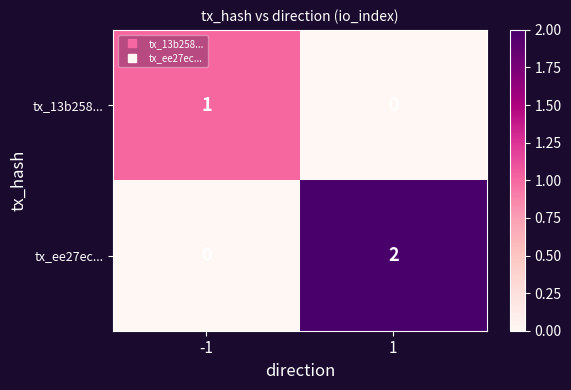

List the series in order of their peak value, lowest first.

tx_13b258..., tx_ee27ec...